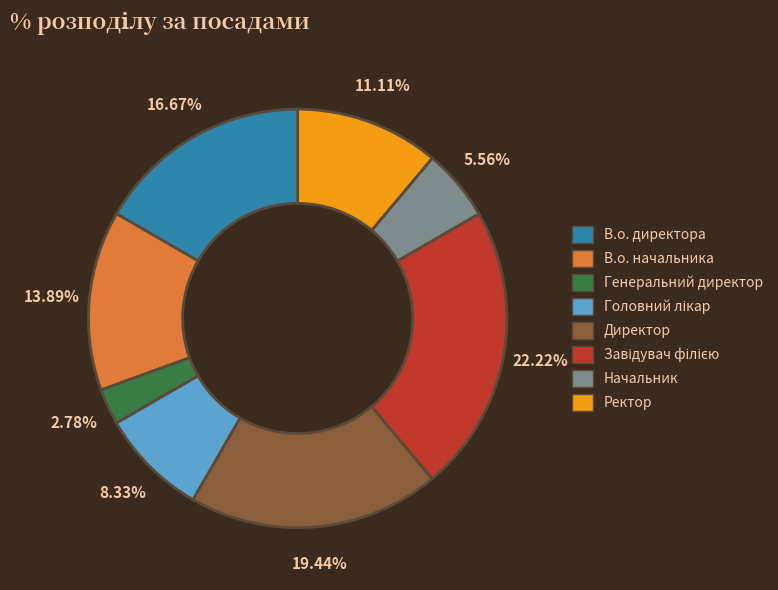

Count the number of slices in the pie.

8